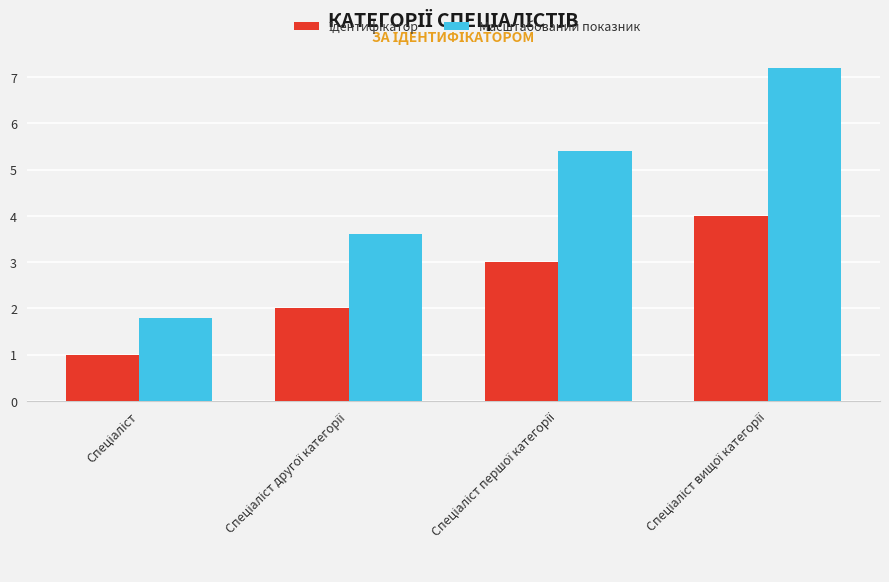

Which series has the largest total across all categories?

Масштабований показник